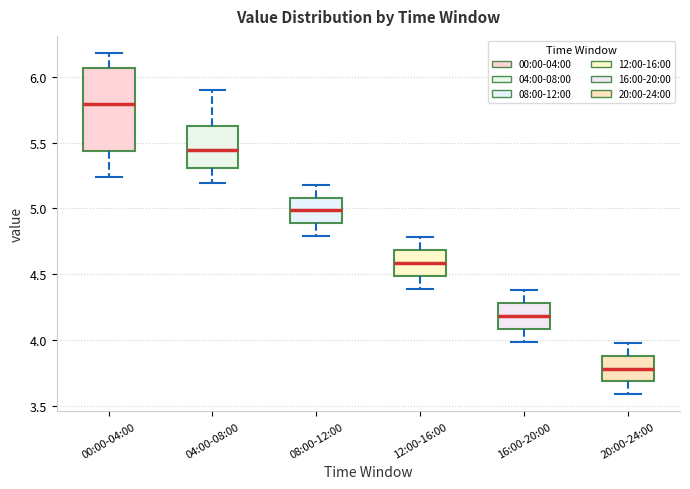

Where is the upper edge of the box for 20:00-24:00 on the y-axis? The values are not printed on the chart, so give them approximately, as read against the axis.

3.90